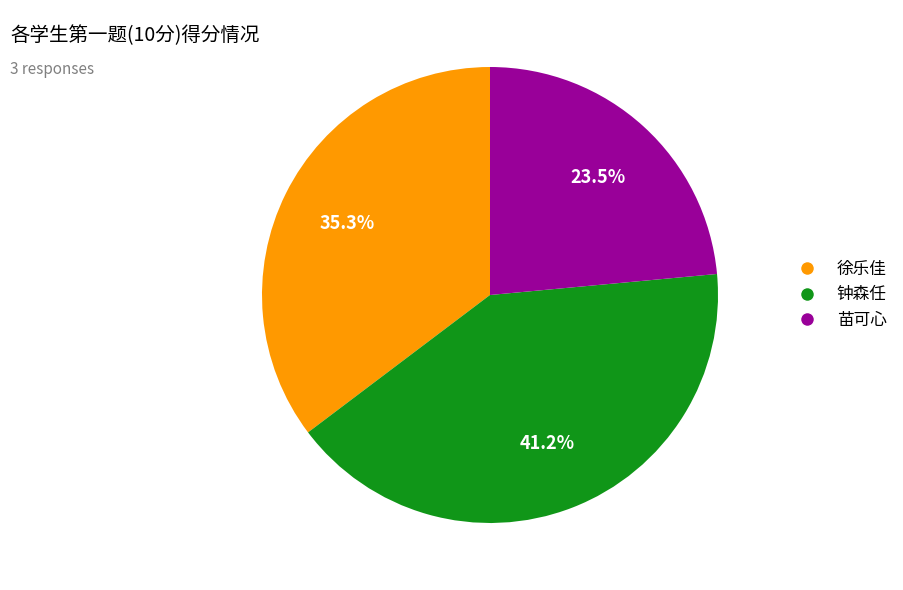

What is the smallest slice in the pie chart?

苗可心